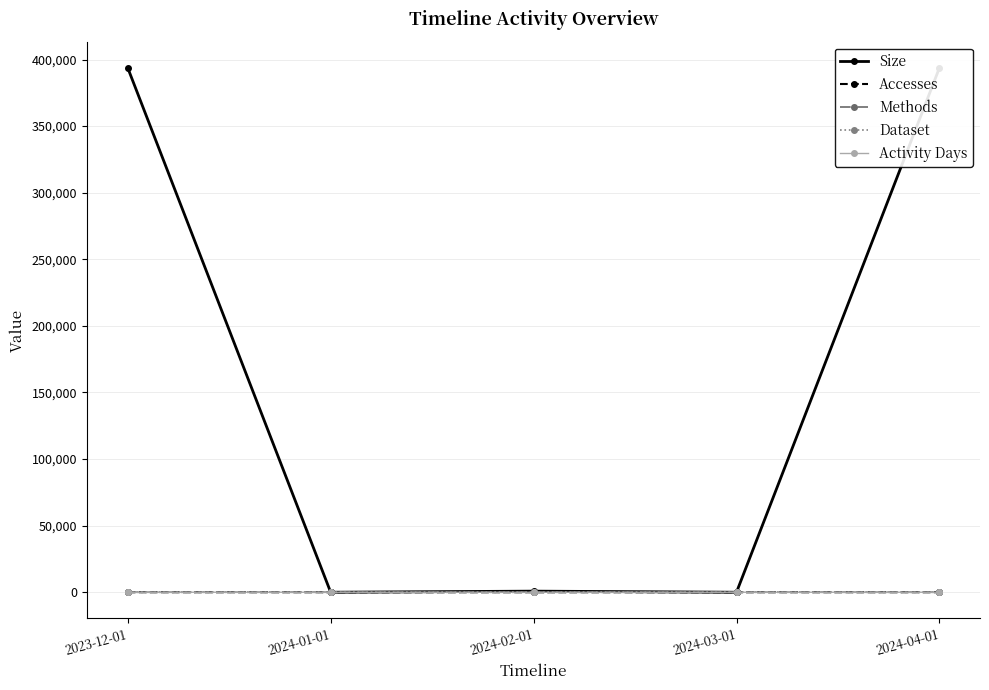

How many categories are shown in the chart?

5